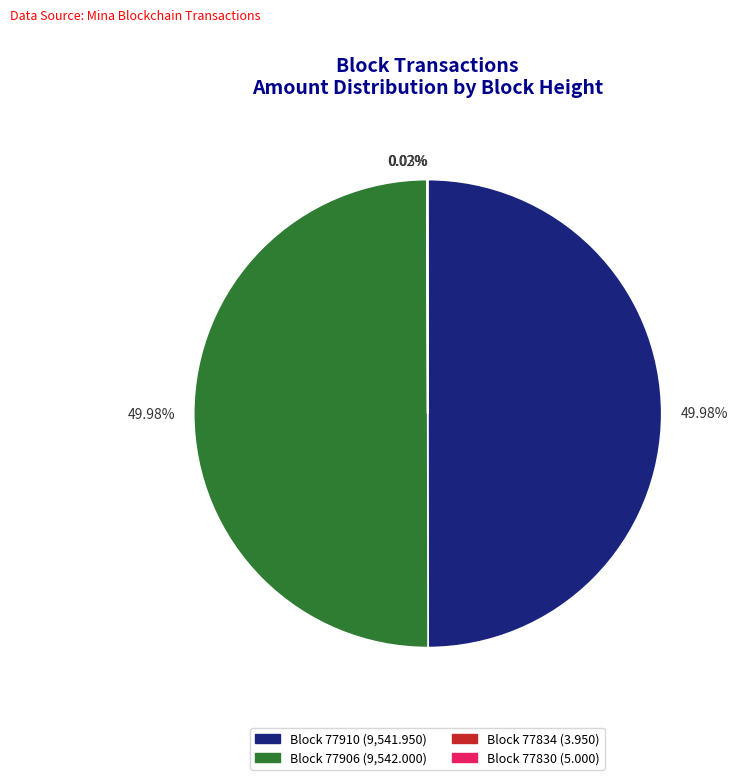

How many segments does this pie chart have?

4